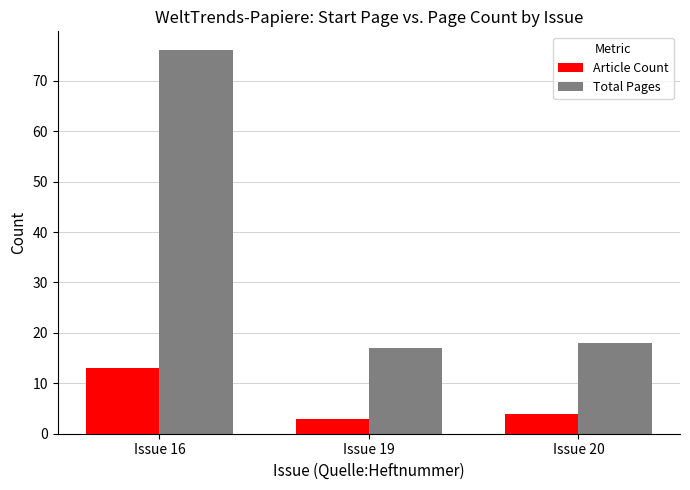

What is the approximate value of Total Pages at Issue 16, to the nearest 5?

75